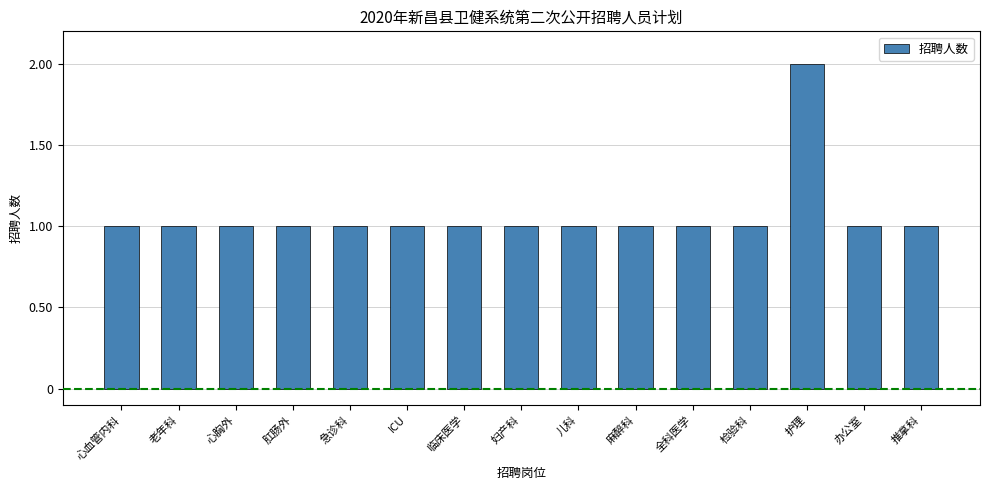

What is the label of the 11th bar from the left?

全科医学